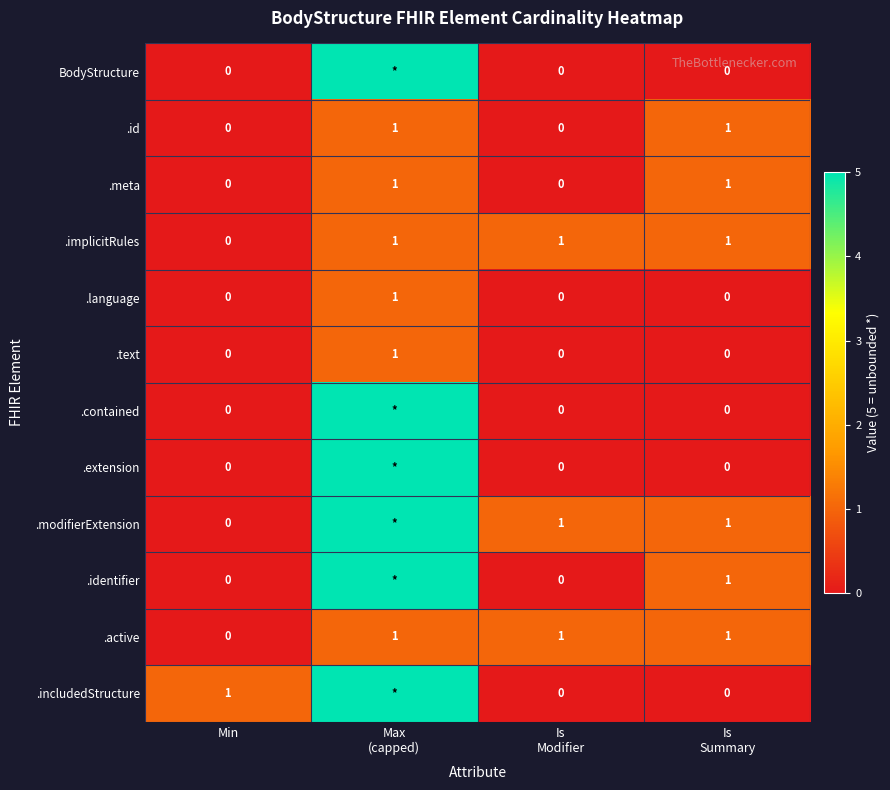

What is the difference between the highest and lowest values at Max
(capped)?

4